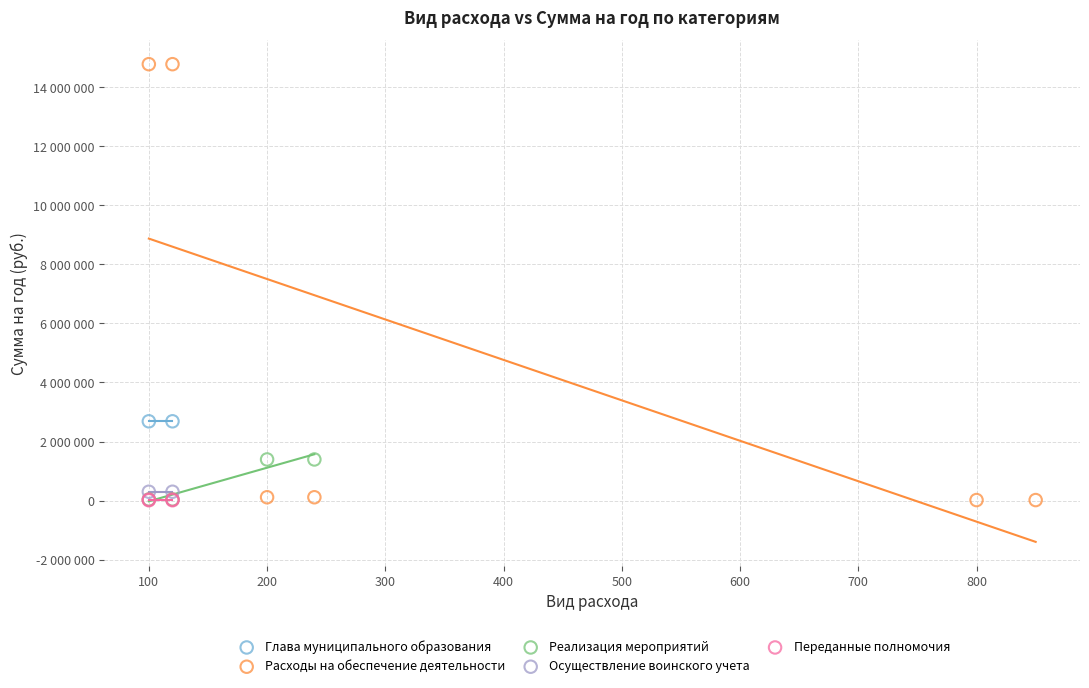

Which series reaches the maximum Y coordinate?

Расходы на обеспечение деятельности